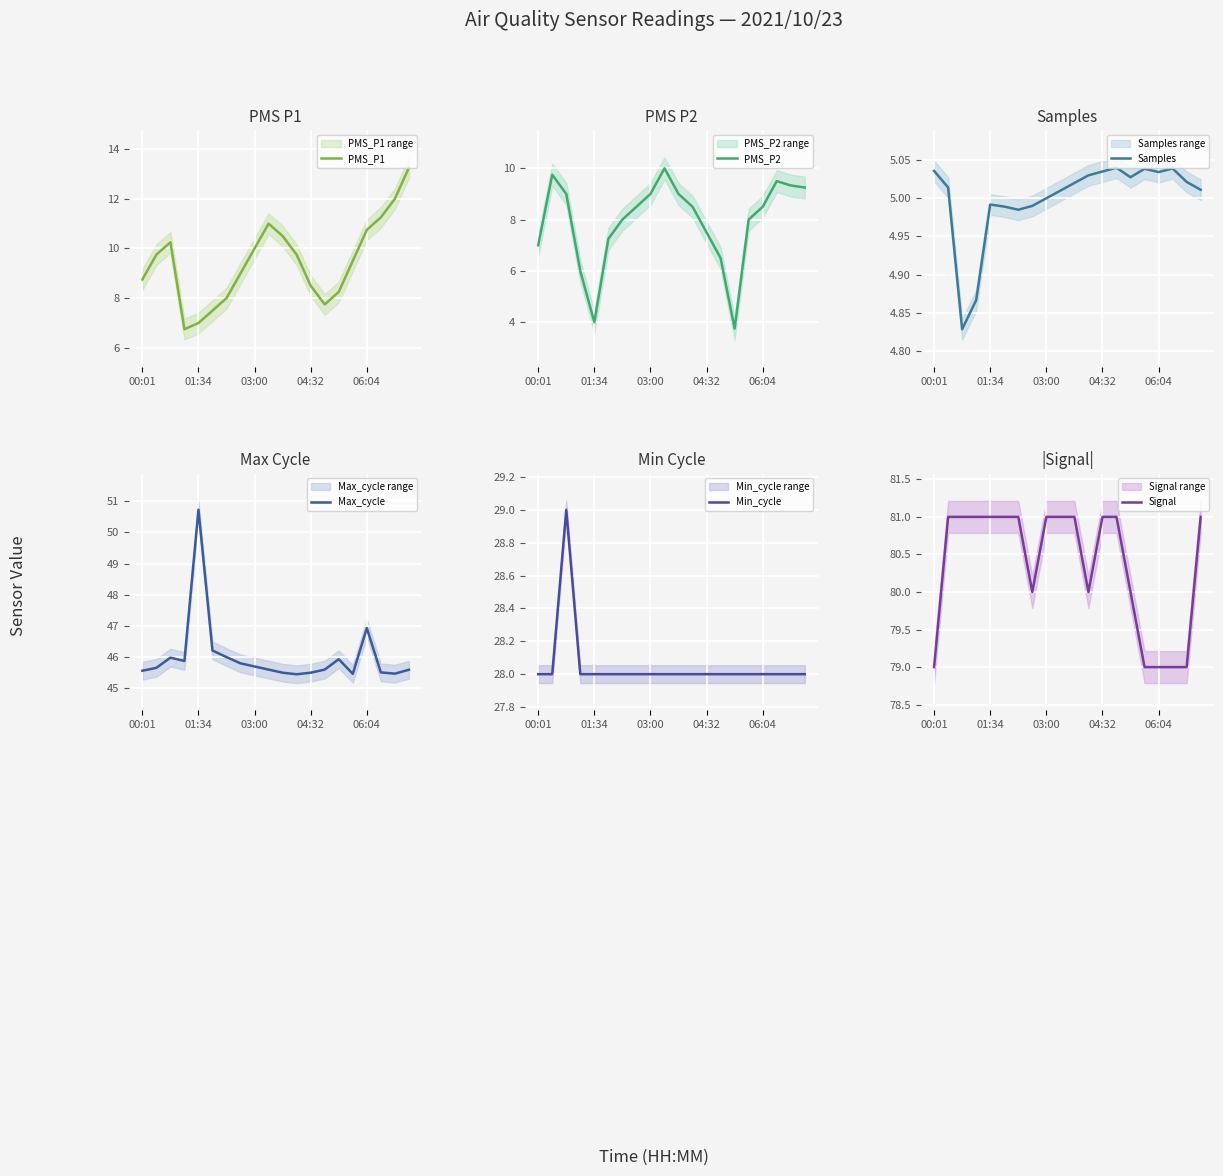

True or false: Max_cycle has a value of 69.3 at 10.

False